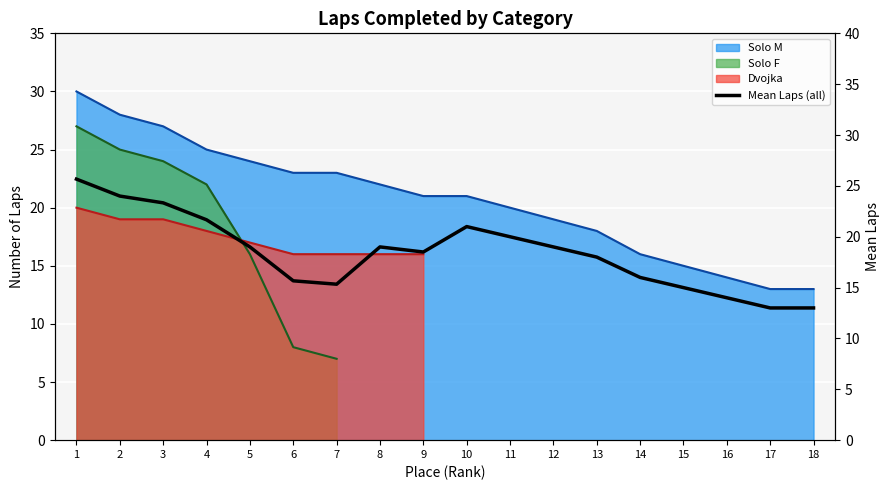

What is the ratio of the value at 1 to the value at 9?

1.4